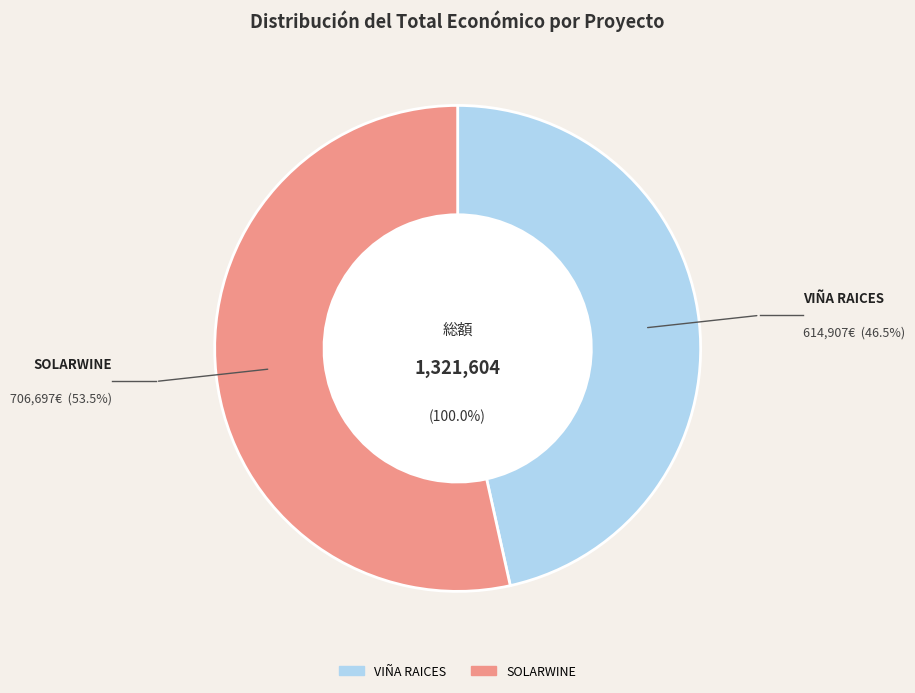

Count the number of slices in the pie.

2